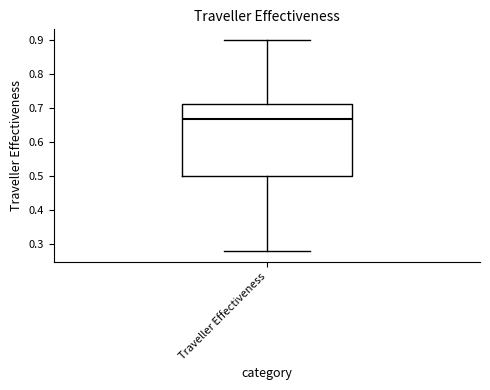

Read this box plot against the y-axis: the position of the median line, the range covered by the box, and the ends of both whiskers. The values are not printed on the chart, so give them approximately, as read against the axis.

median 0.67, box 0.50 to 0.71, whiskers 0.28 to 0.90